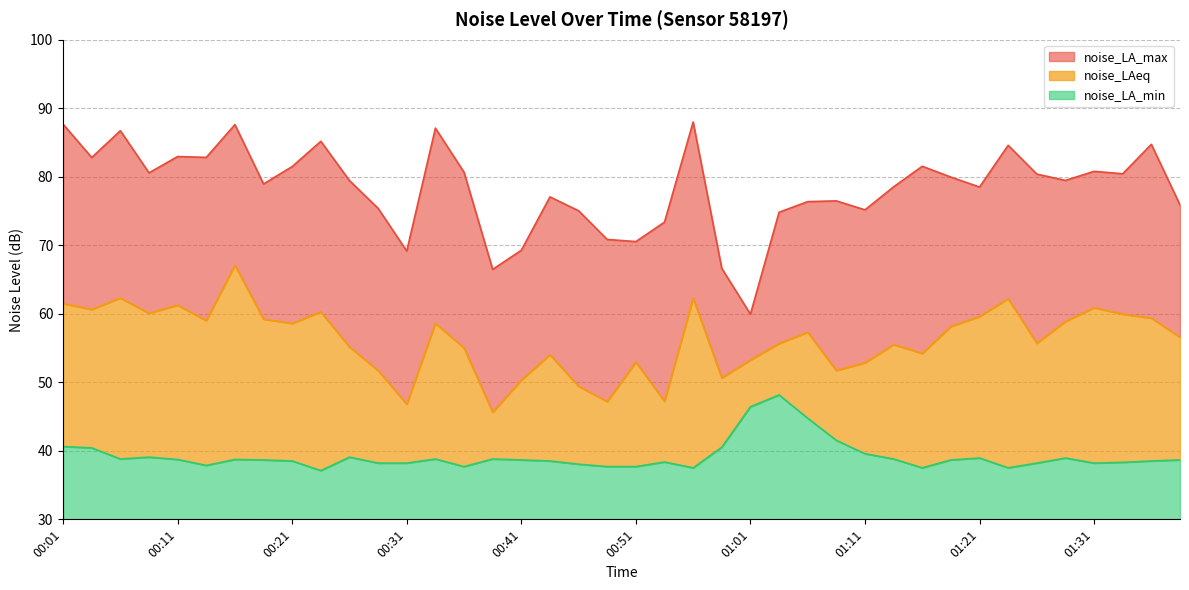

True or false: noise_LA_min and noise_LA_max intersect in this chart.

False